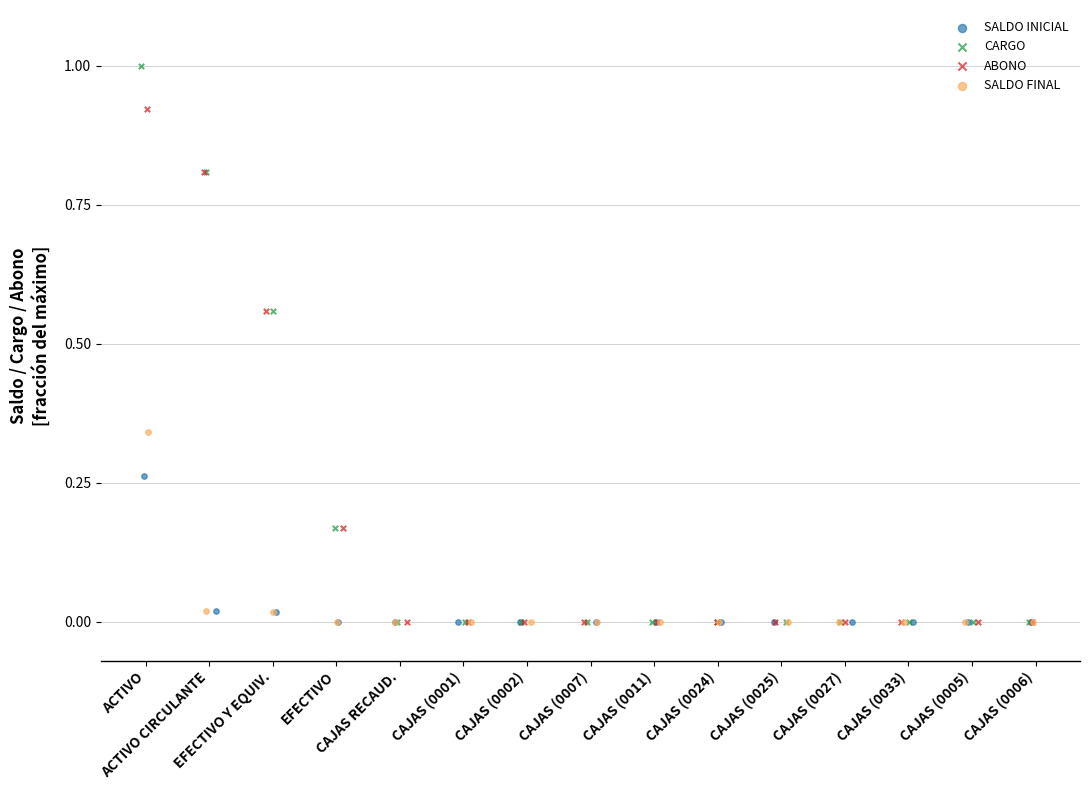

Which series has the largest Y range (max minus min)?

CARGO